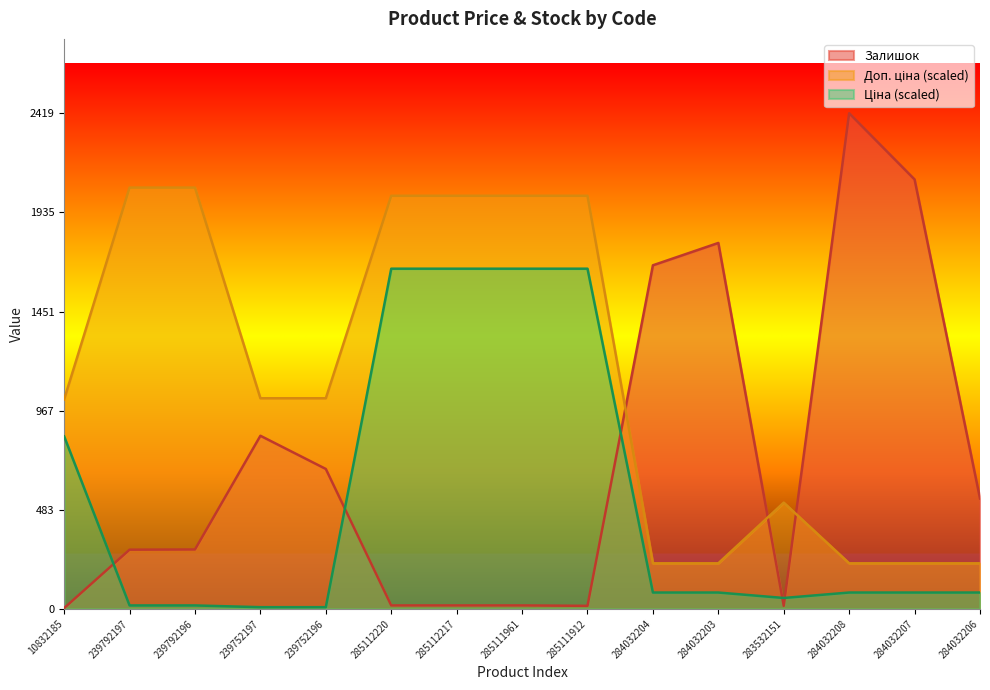

Which series changed the most between 10832185 and 239752197?

Залишок